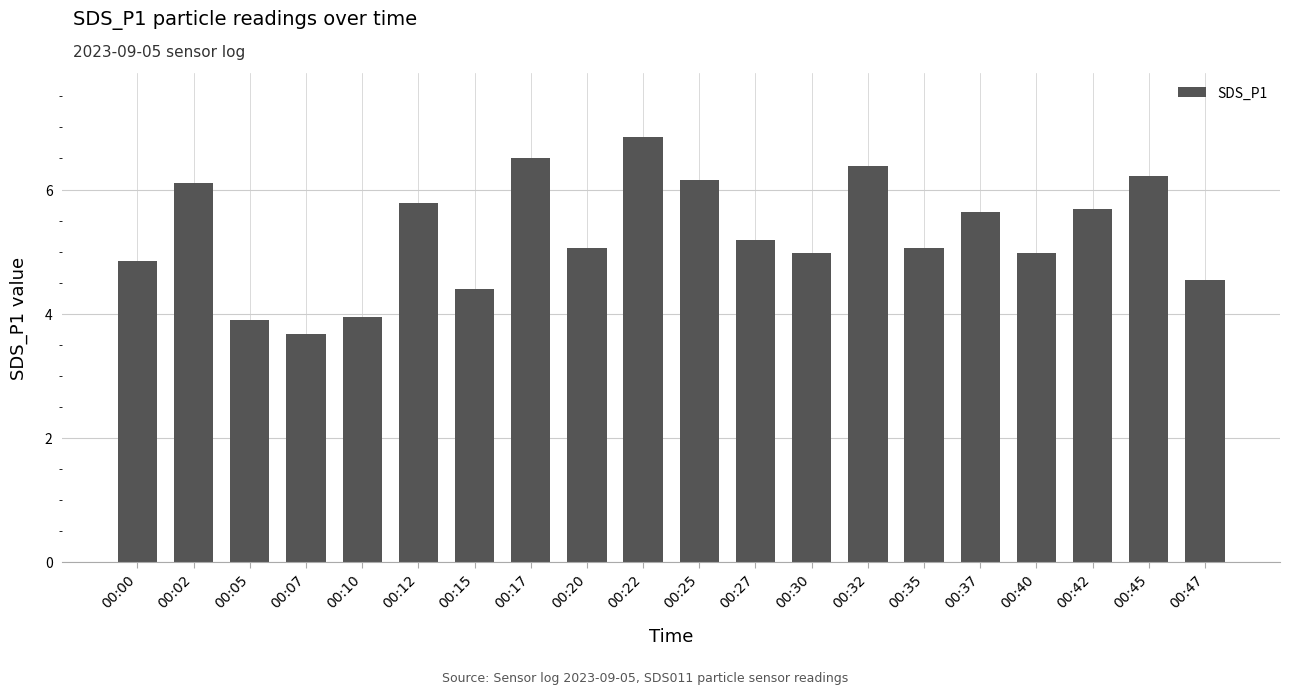

What is the change in value from 00:10 to 00:22?

+2.9